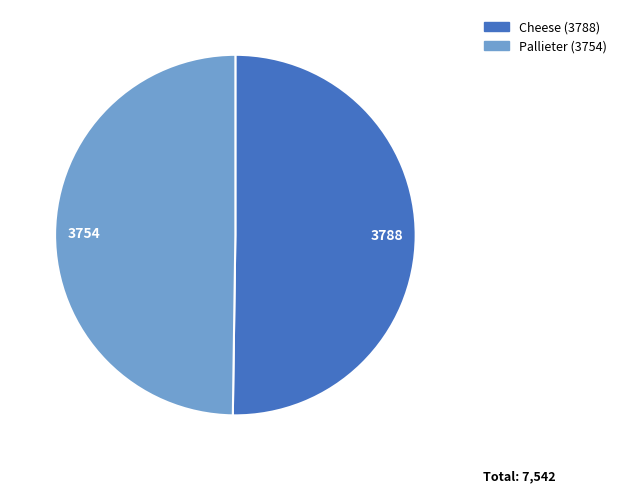

How many segments does this pie chart have?

2